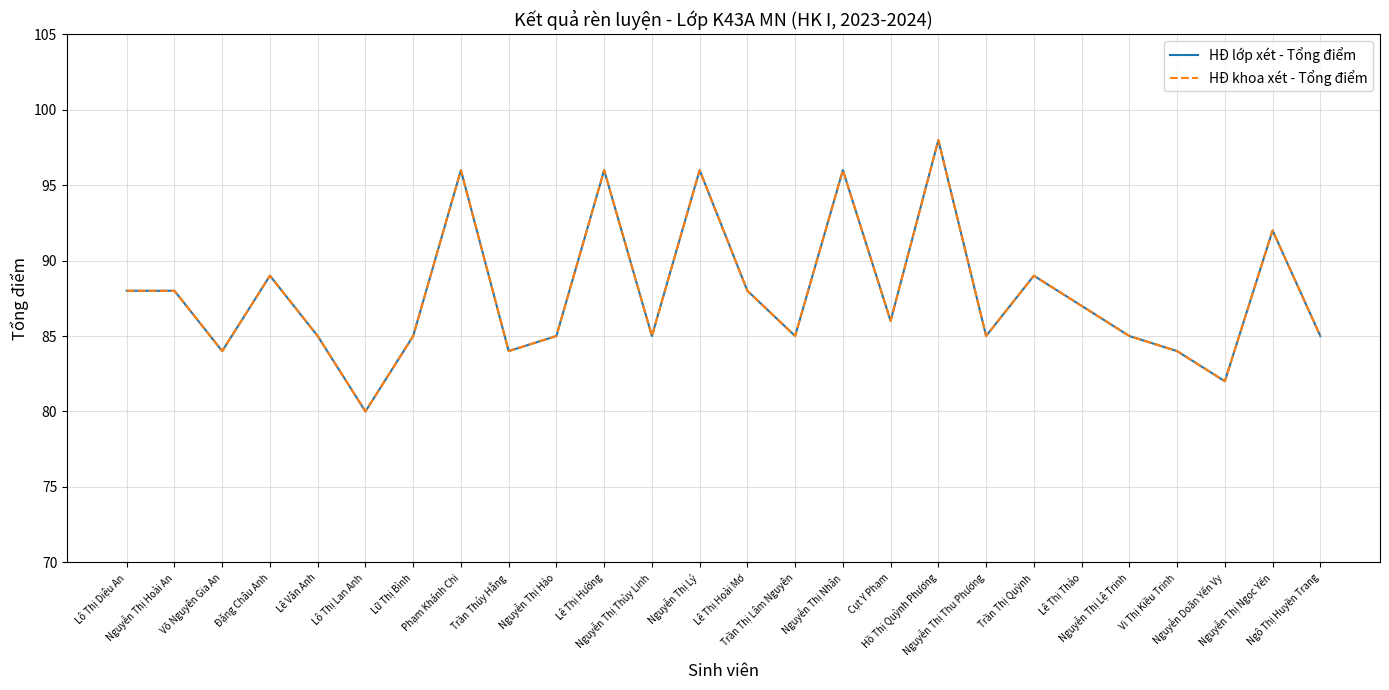

At which category does the chart reach its peak across all series?

Hồ Thị Quỳnh Phương